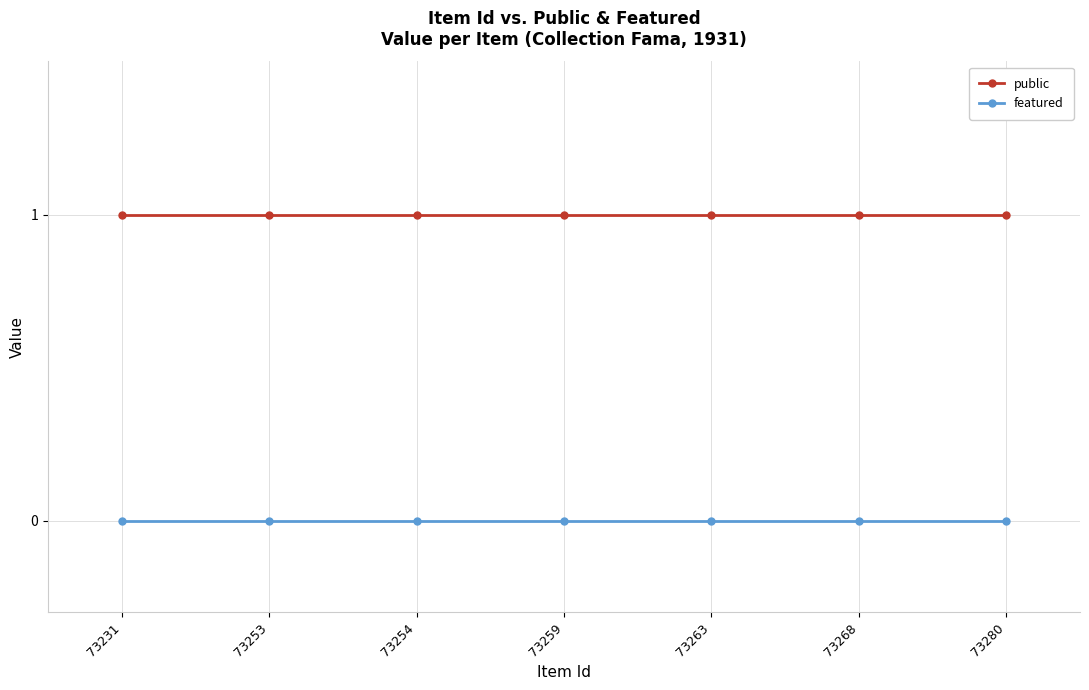

What is the value of the public point at the 3rd from the left?

1